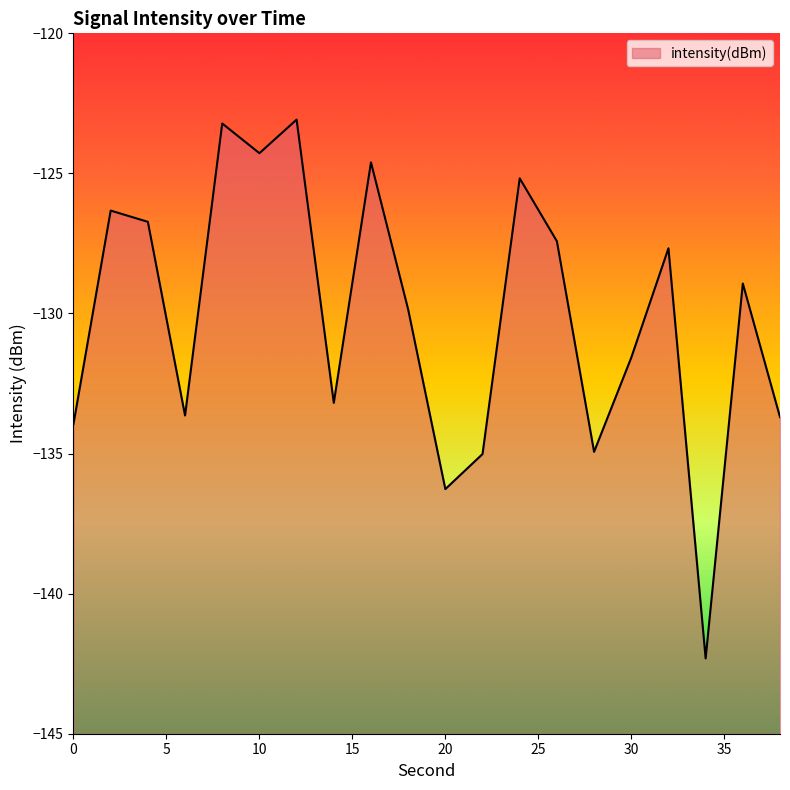

The chart shows a value of -125.2 at 24. True or false?

True